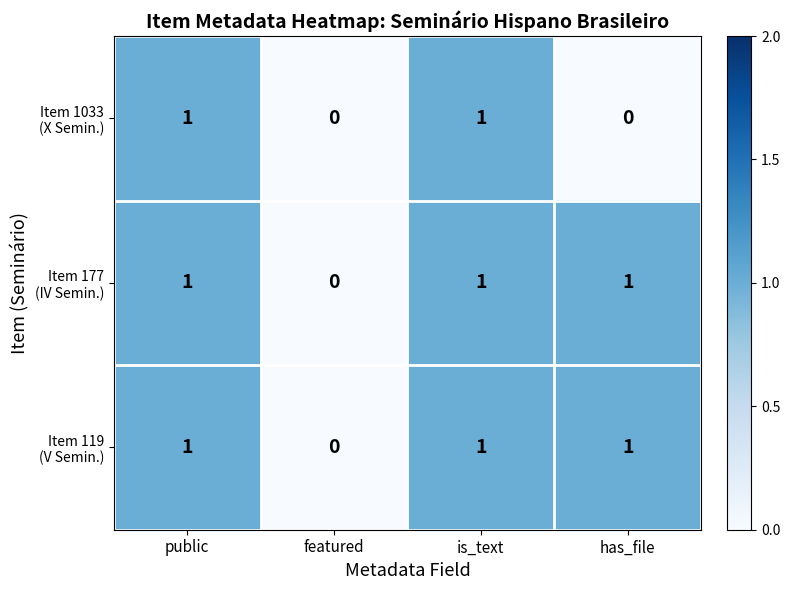

Count the number of categories in the chart.

4